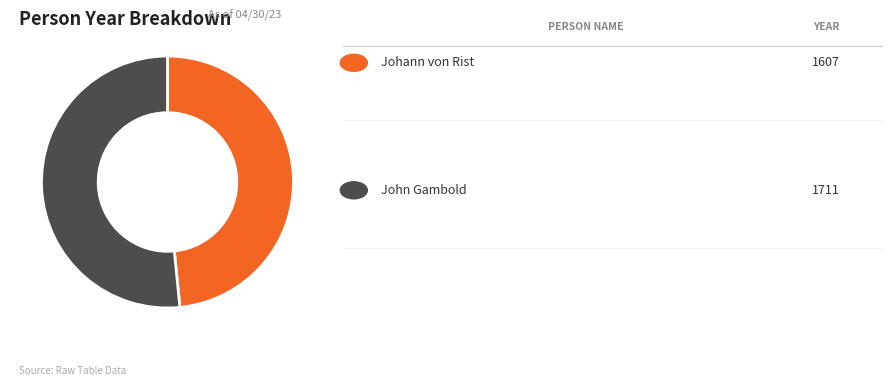

Does any single category account for the majority?

Yes